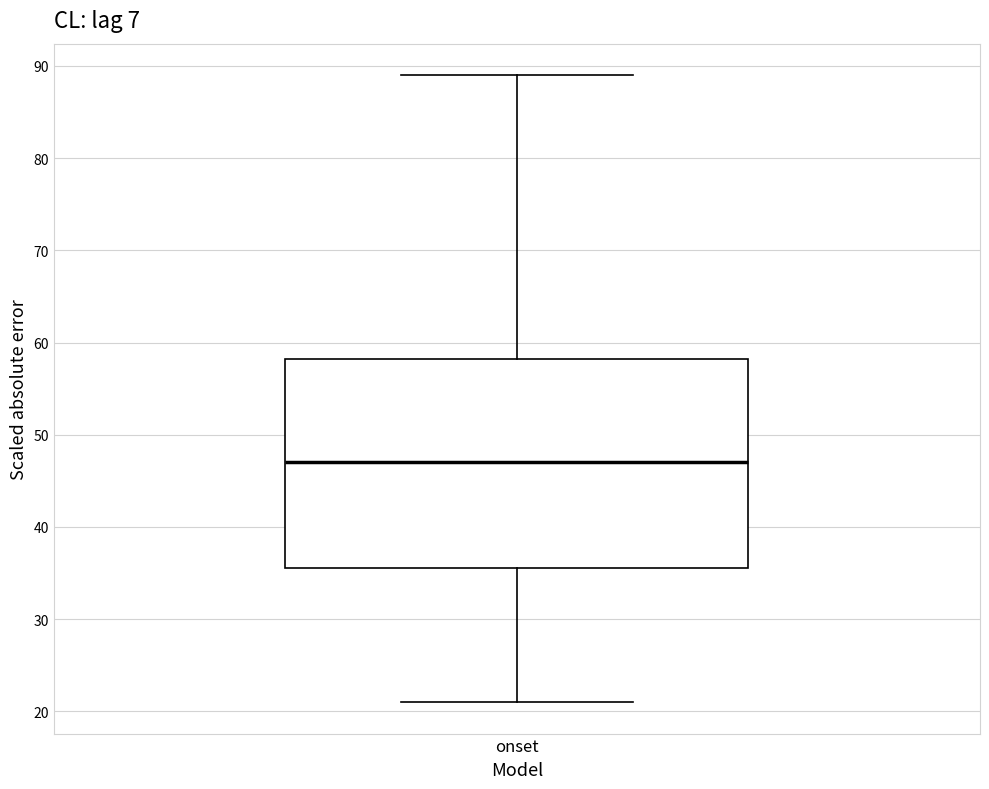

Read this box plot against the y-axis: the position of the median line, the range covered by the box, and the ends of both whiskers. The values are not printed on the chart, so give them approximately, as read against the axis.

median 47, box 36 to 58, whiskers 21 to 89